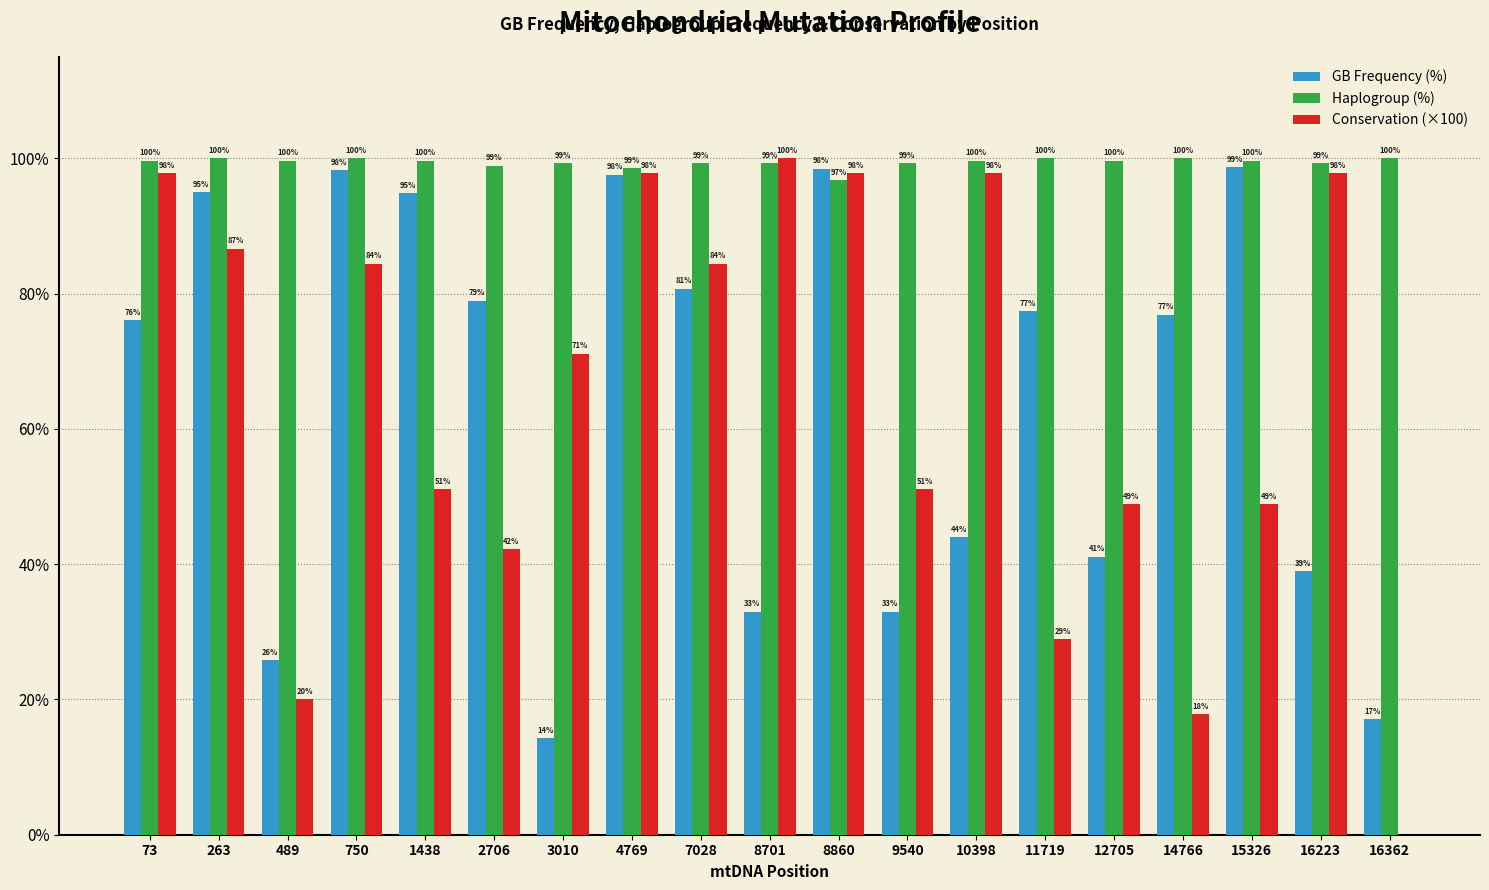

What is the highest value of the Conservation (×100) series?

100.0